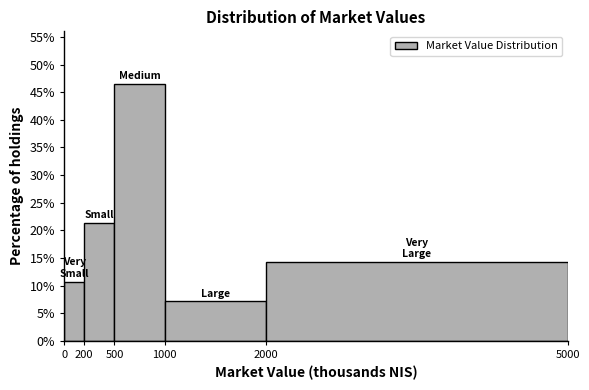

Reading left to right, list every bar in this chart as the range it spans on the x-axis followed by its height. The values are not printed on the chart, so give them approximately, as read against the axis.

0 to 200: 10.5
200 to 500: 21.5
500 to 1000: 46.5
1000 to 2000: 7.0
2000 to 5000: 14.5